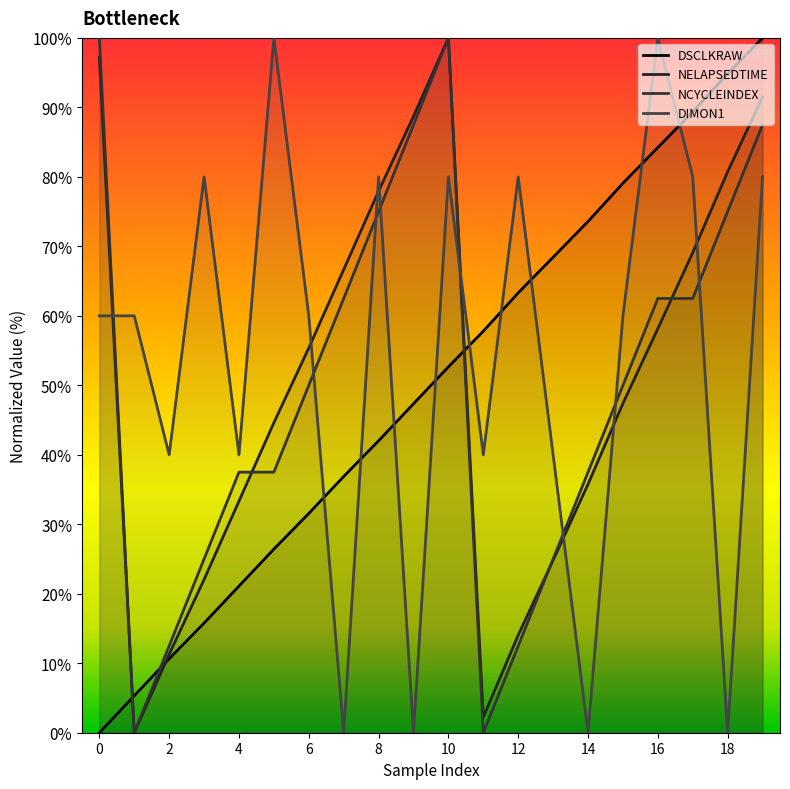

How many distinct data groups are displayed?

4